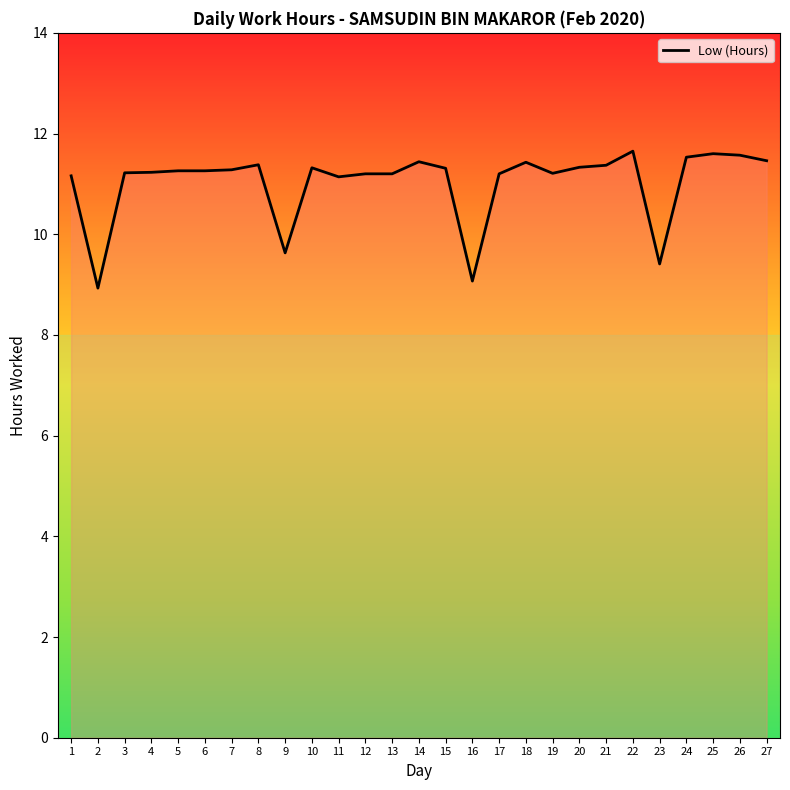

What is the difference between the maximum and minimum values?

2.7